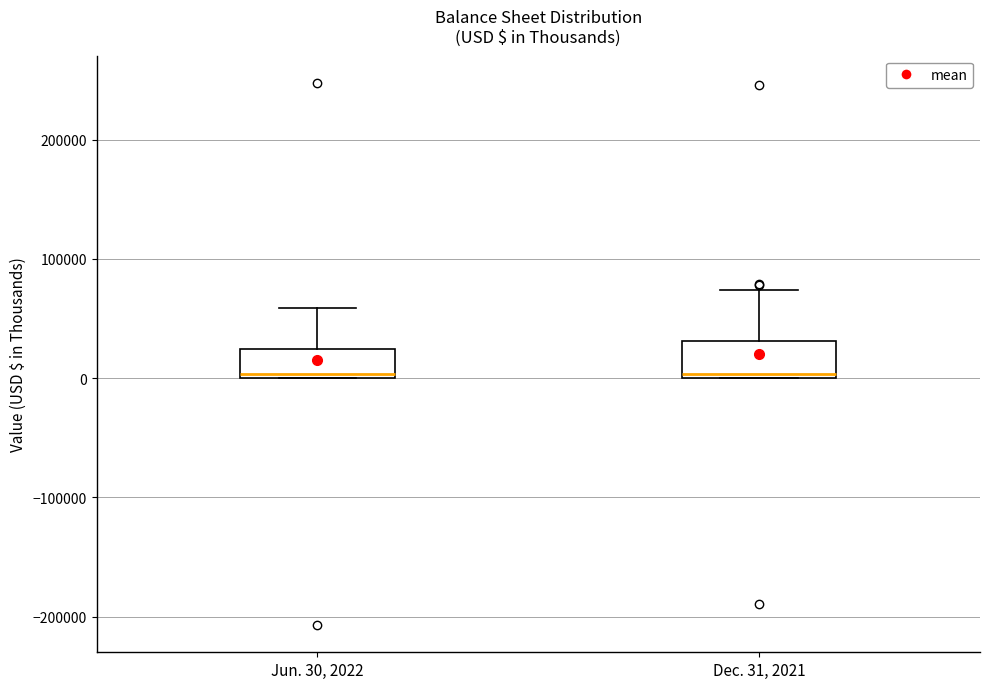

Reading left to right, read every box against the y-axis: the position of its median line, the range the box covers, and the ends of its whiskers. The values are not printed on the chart, so give them approximately, as read against the axis.

Jun. 30, 2022: median 0, box 0 to 20000, whiskers 0 to 60000
Dec. 31, 2021: median 0 (just above the box's lower edge), box 0 to 30000, whiskers 0 to 70000